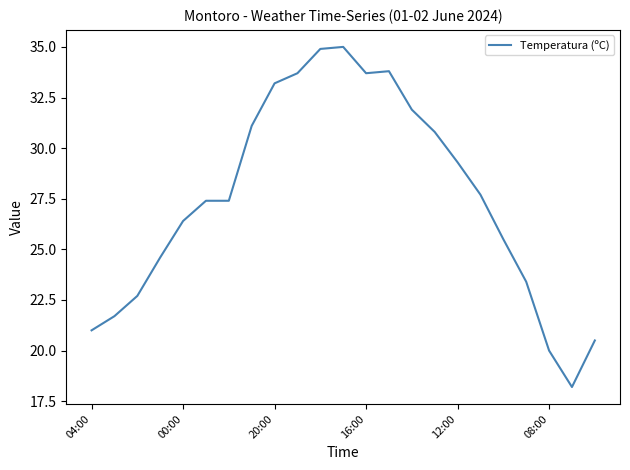

What is the difference between the maximum and minimum values?

16.8